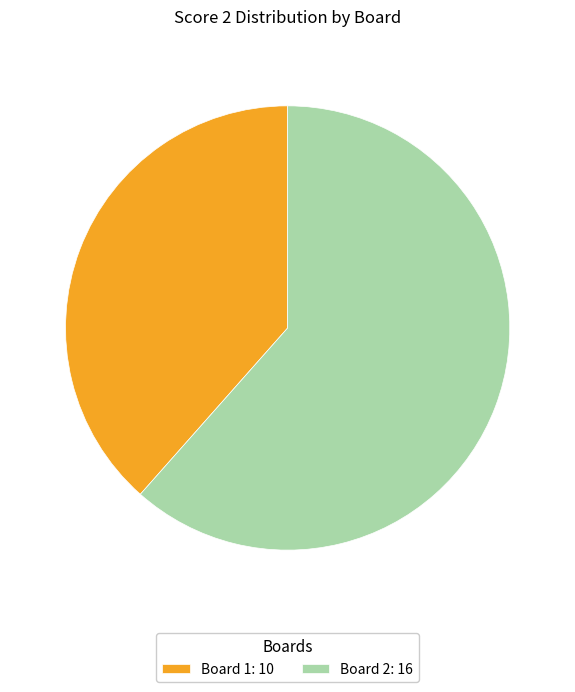

True or false: Board 1: 10 accounts for 52% of the total.

False